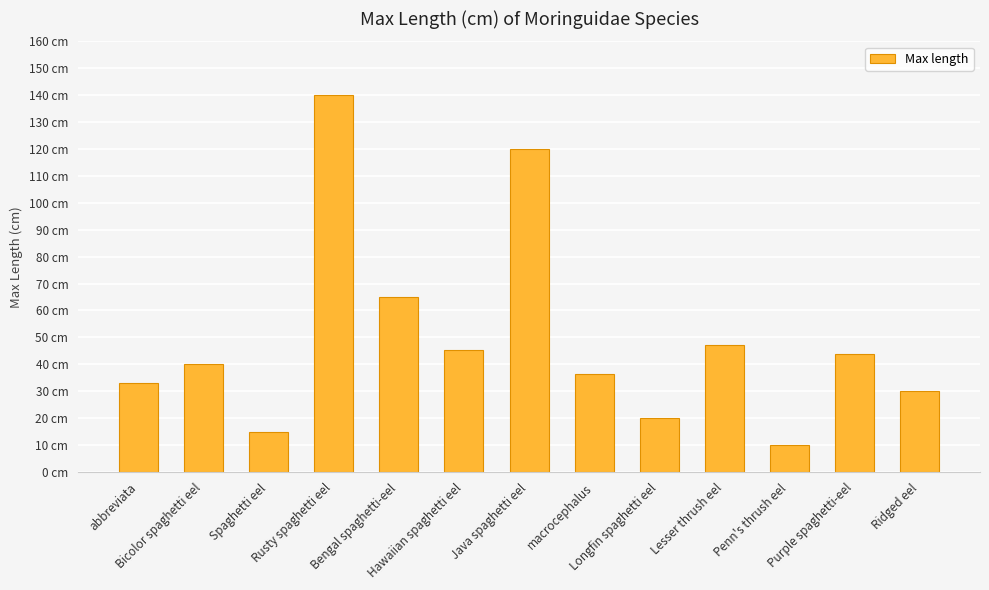

At which label does the data first exceed 40?

Rusty spaghetti eel